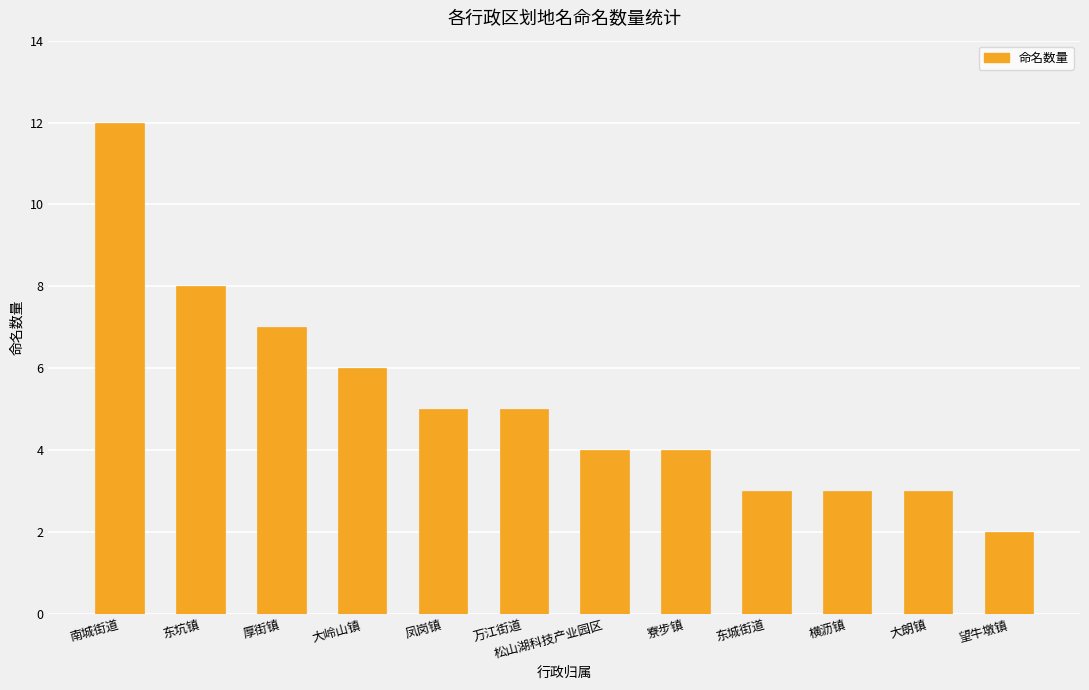

Reading left to right, extract all data points from this chart.

12	8	7	6	5	5	4	4	3	3	3	2